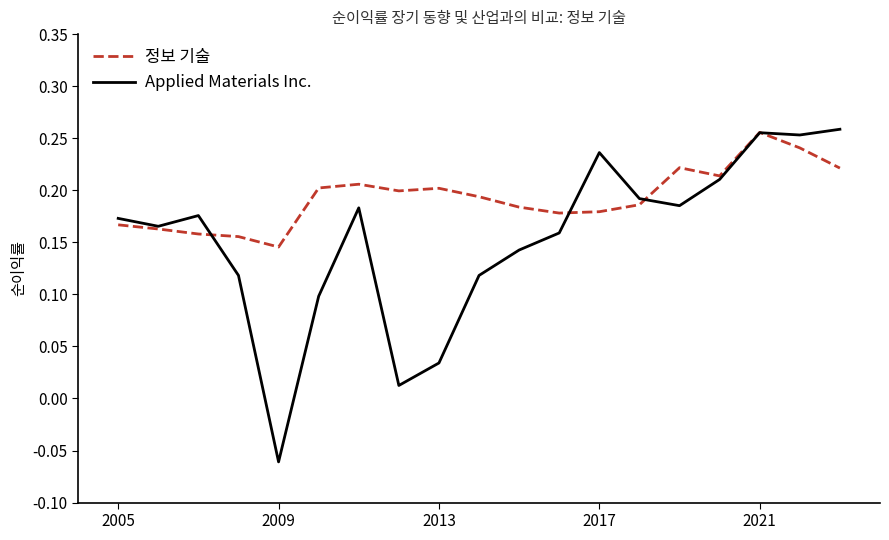

List the series in order of their overall mean, highest first.

정보 기술, Applied Materials Inc.